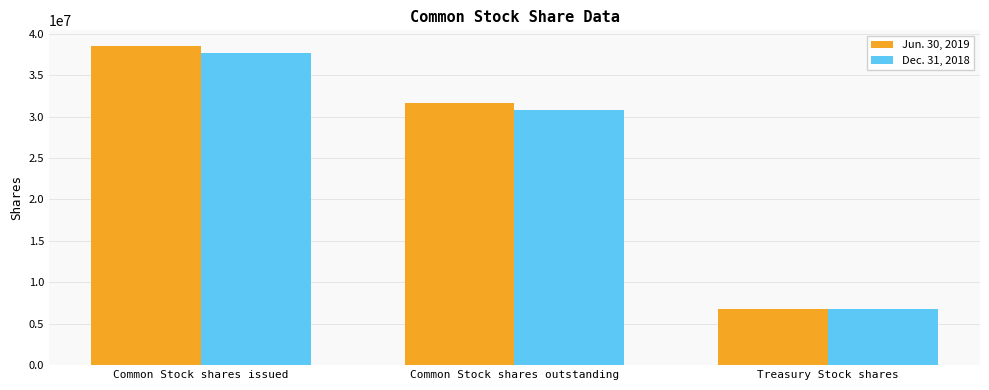

Reading left to right, what are all the values shown in this chart?

Jun. 30, 2019: 38488327	31665180	6823147
Dec. 31, 2018: 37652498	30829351	6823147